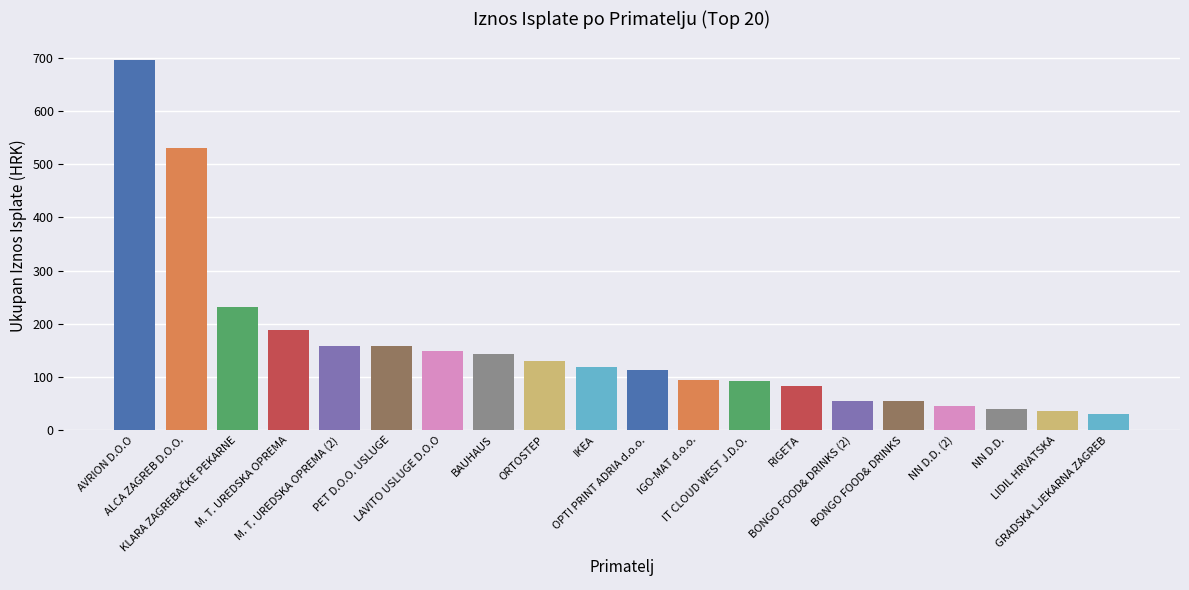

What is the average value?

157.4